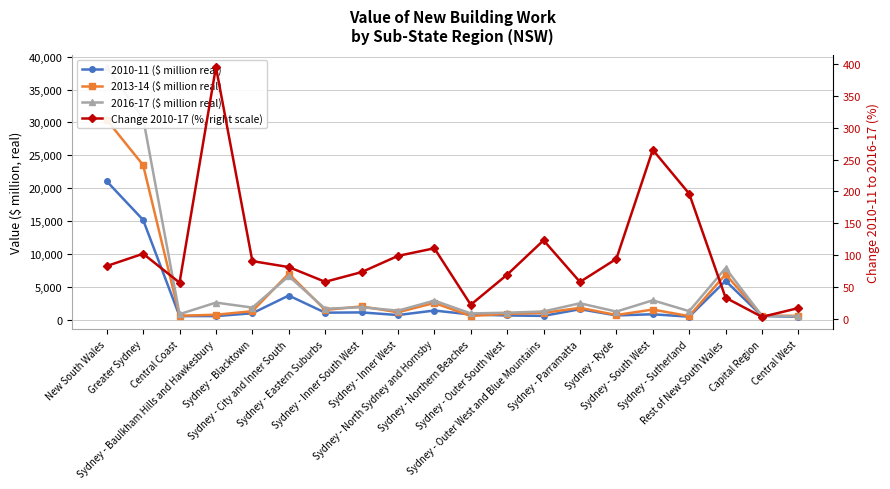

How many series are shown in this chart?

4